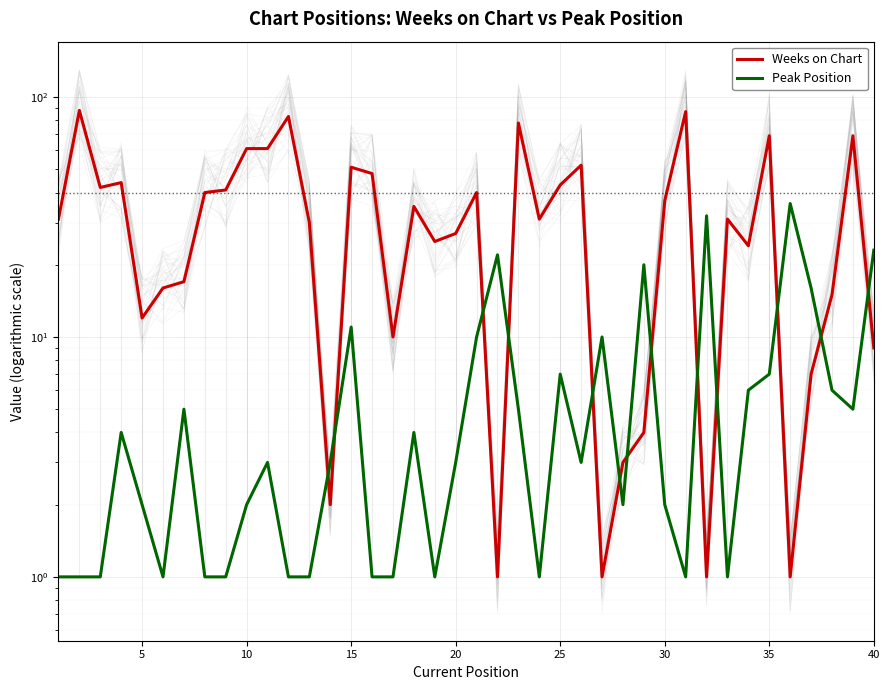

How many lines are shown in the chart?

2